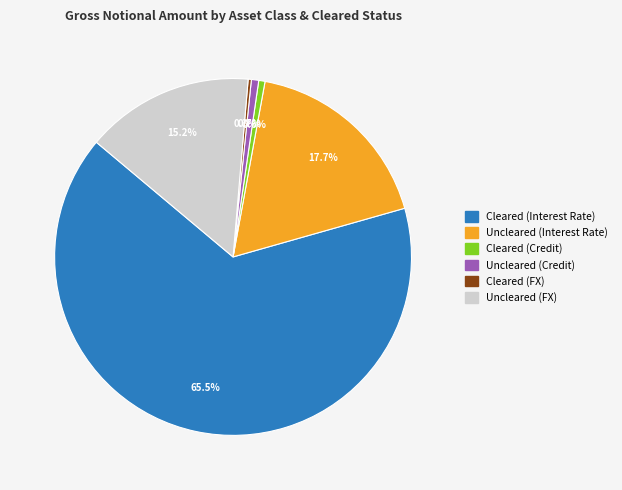

Which has a higher value, Uncleared (Interest Rate) or Uncleared (FX)?

Uncleared (Interest Rate)